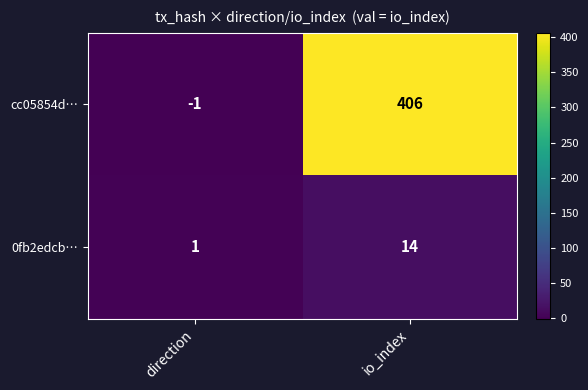

At how many categories does at least one series exceed 252?

1